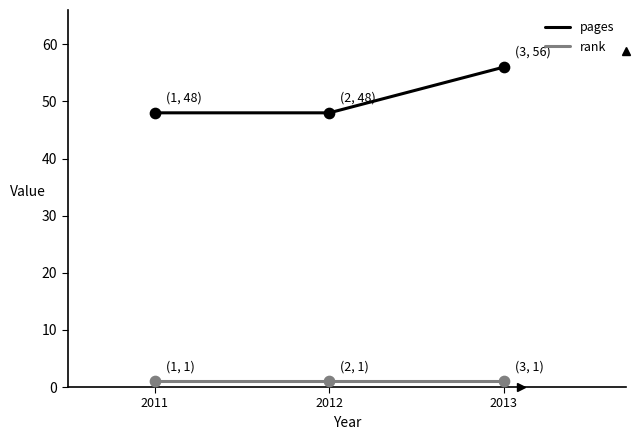

Which series has the largest range (max minus min)?

pages